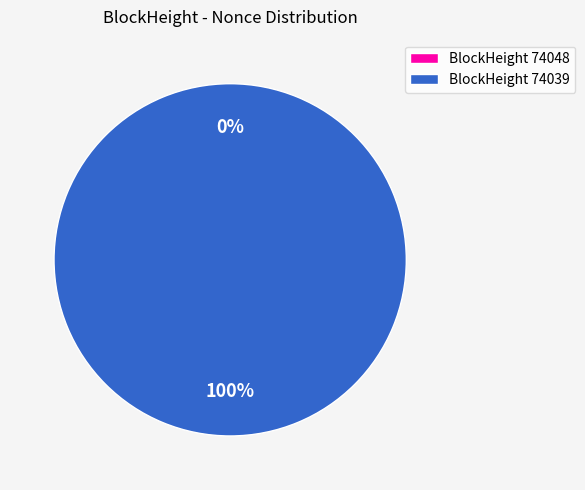

How many slices are in this pie chart?

2